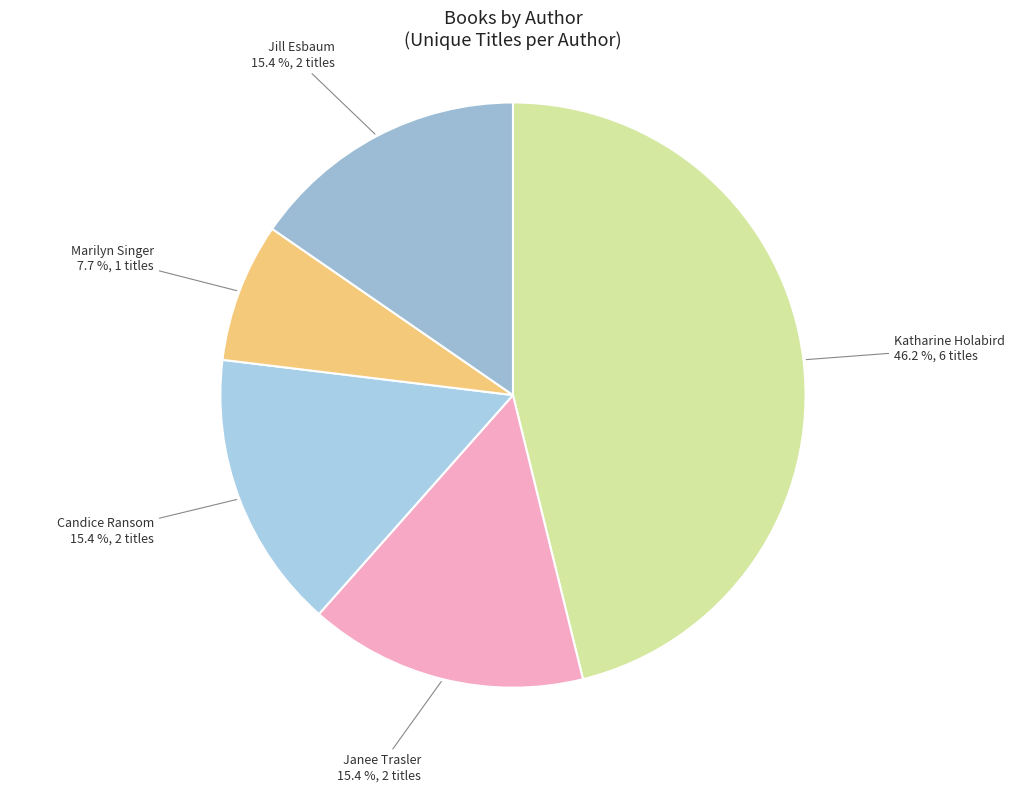

What percentage do Janee Trasler and Katharine Holabird together represent?

61.5%